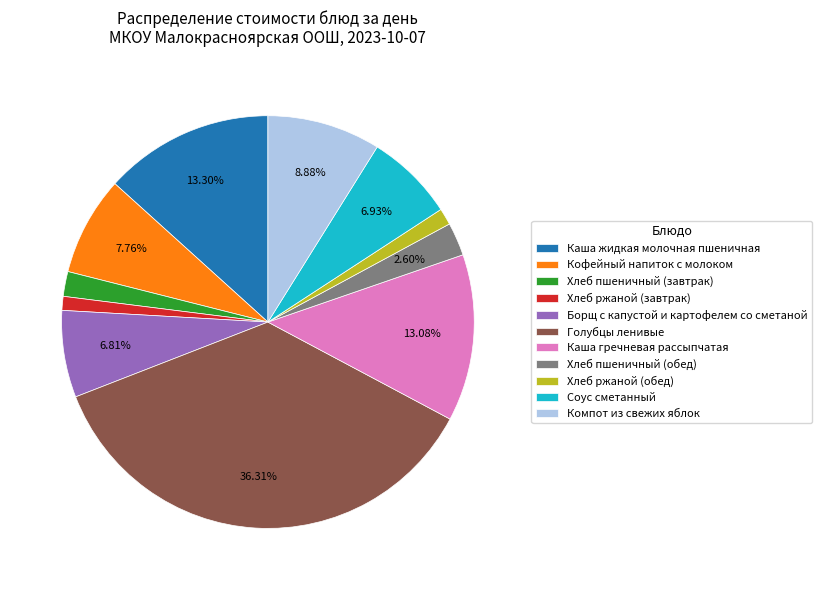

To the nearest percent, what is the difference between the Кофейный напиток с молоком and Борщ с капустой и картофелем со сметаной slice percentages?

1%